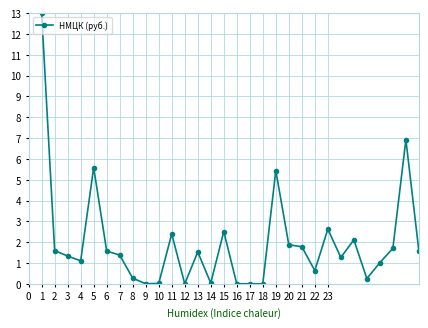

What is the difference between the maximum and minimum values?

13.0